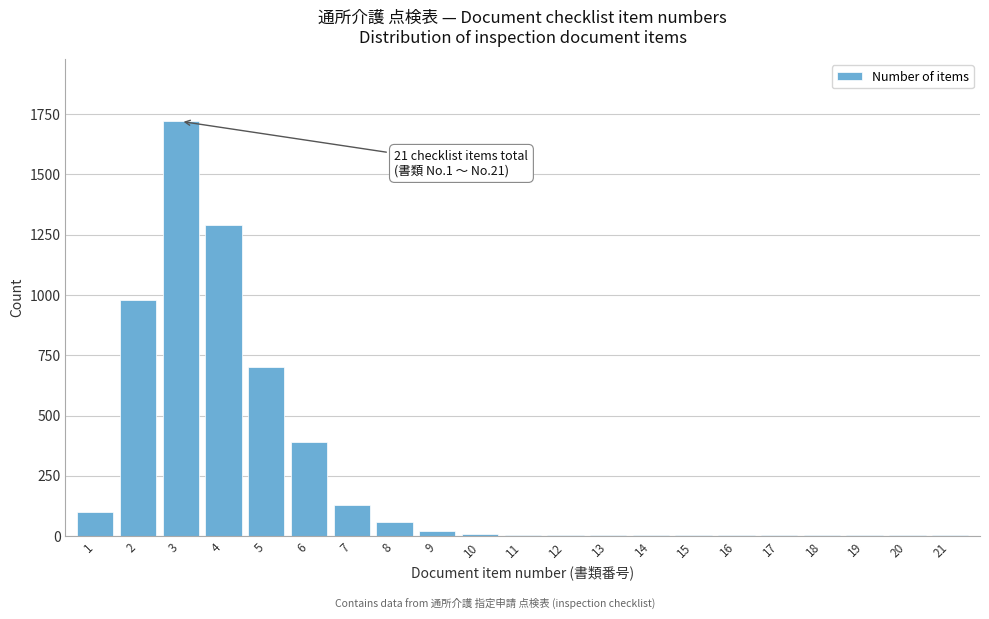

What is the sum of all values?

5455